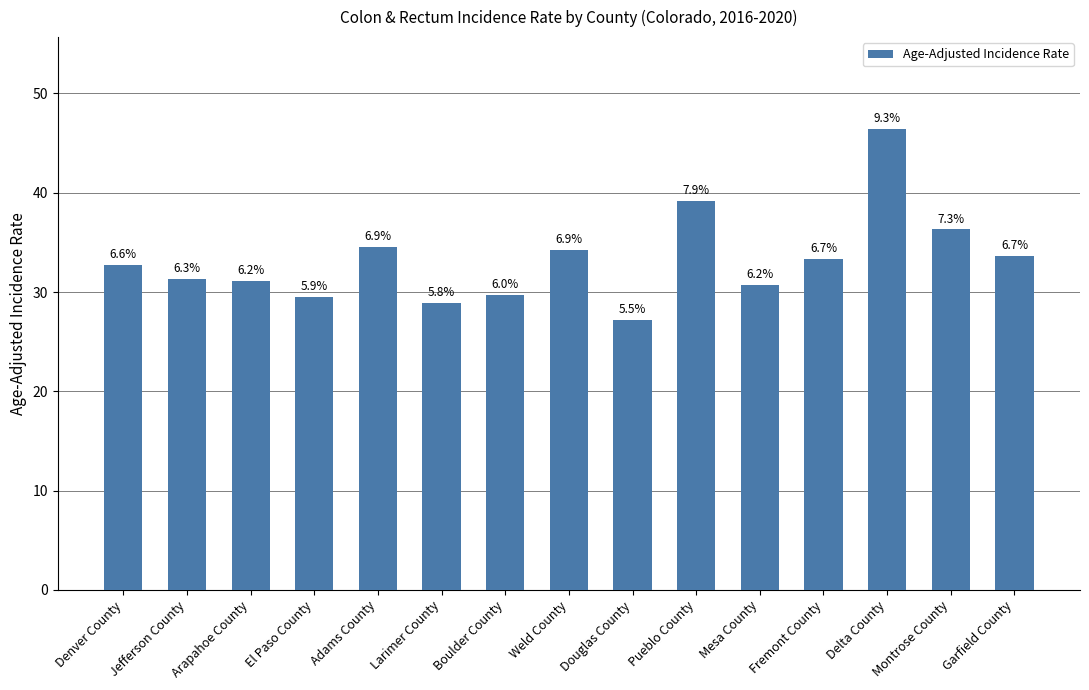

Are the bars horizontal?

No